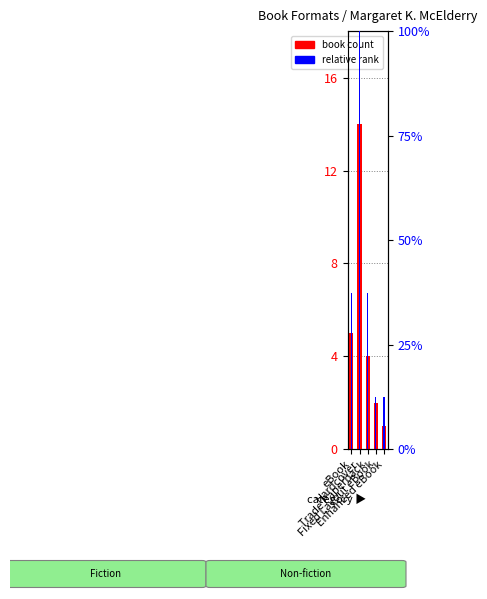

How many values in the relative rank series are below 37?

2